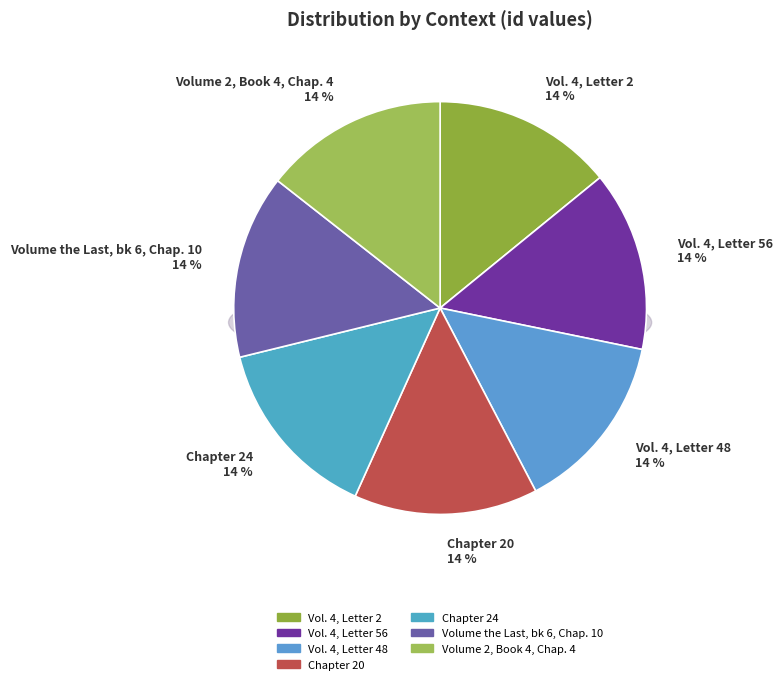

To the nearest percent, what percentage of the pie is Chapter 20?

14%